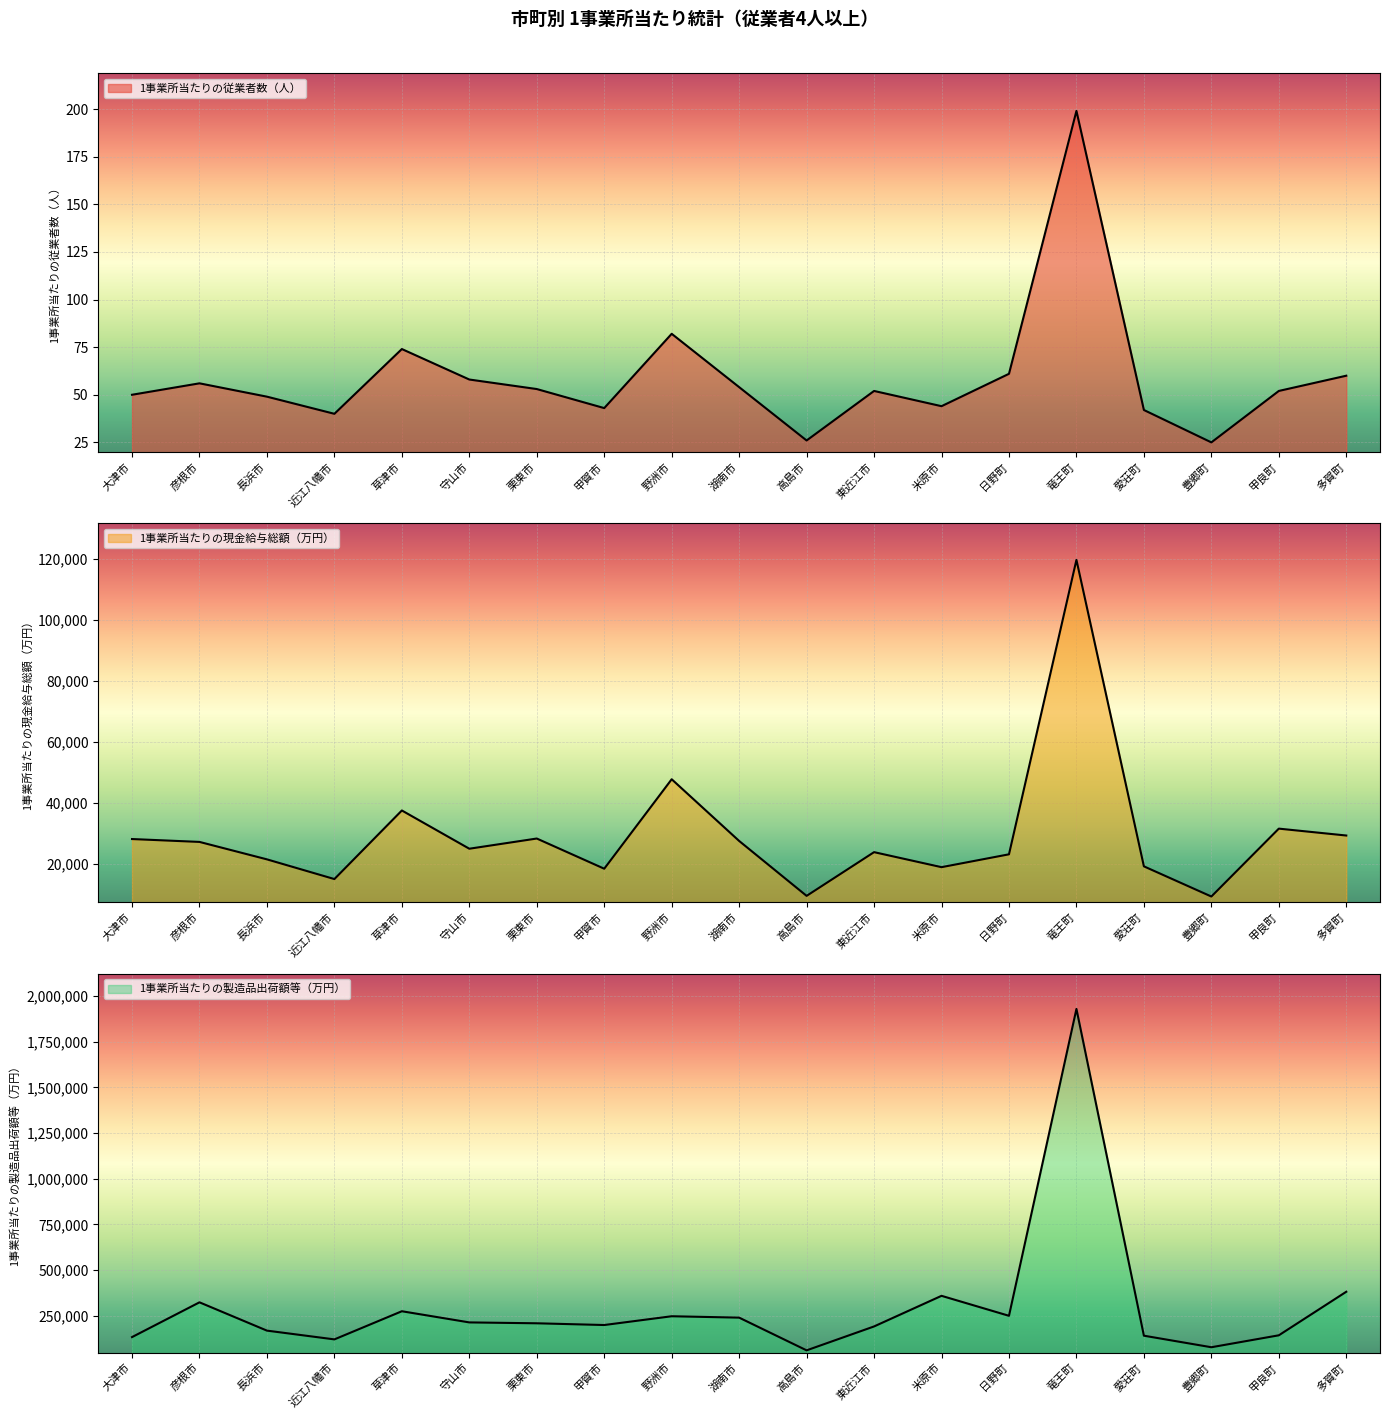

What position from the right is 近江八幡市?

16